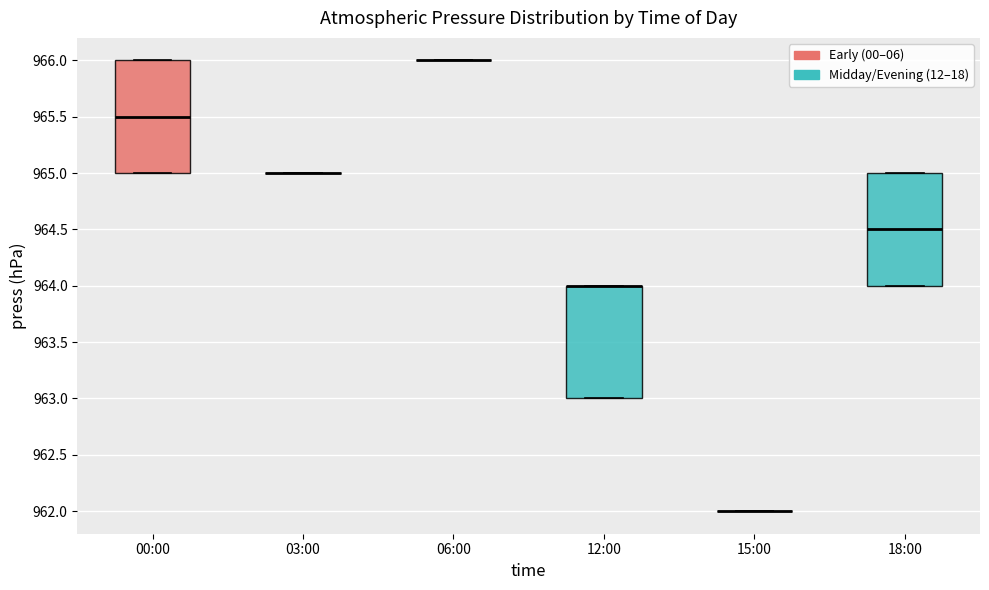

Where is the lower edge of the box for 12:00 on the y-axis? The values are not printed on the chart, so give them approximately, as read against the axis.

963.0